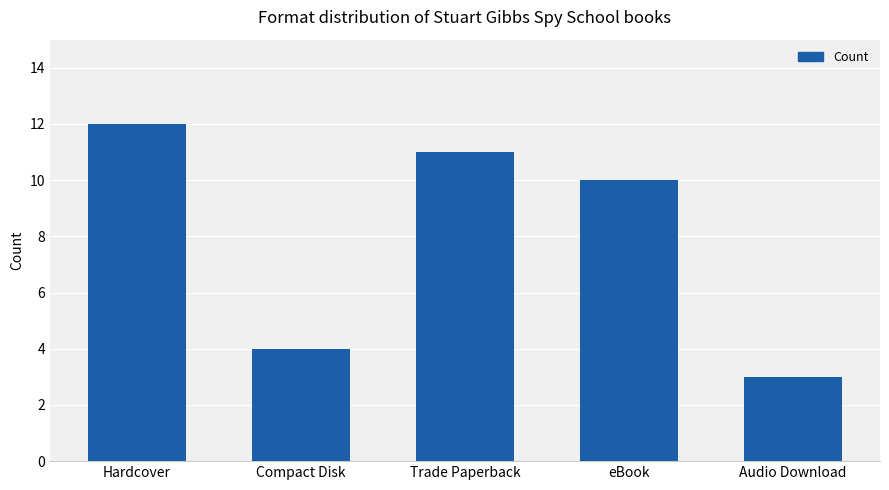

What is the smallest value displayed?

3